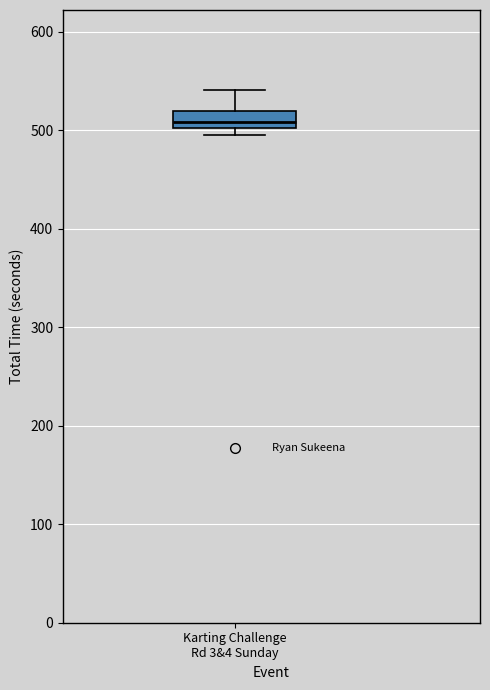

Where is the upper edge of the box for Karting Challenge Rd 3&4 Sunday on the y-axis? The values are not printed on the chart, so give them approximately, as read against the axis.

520